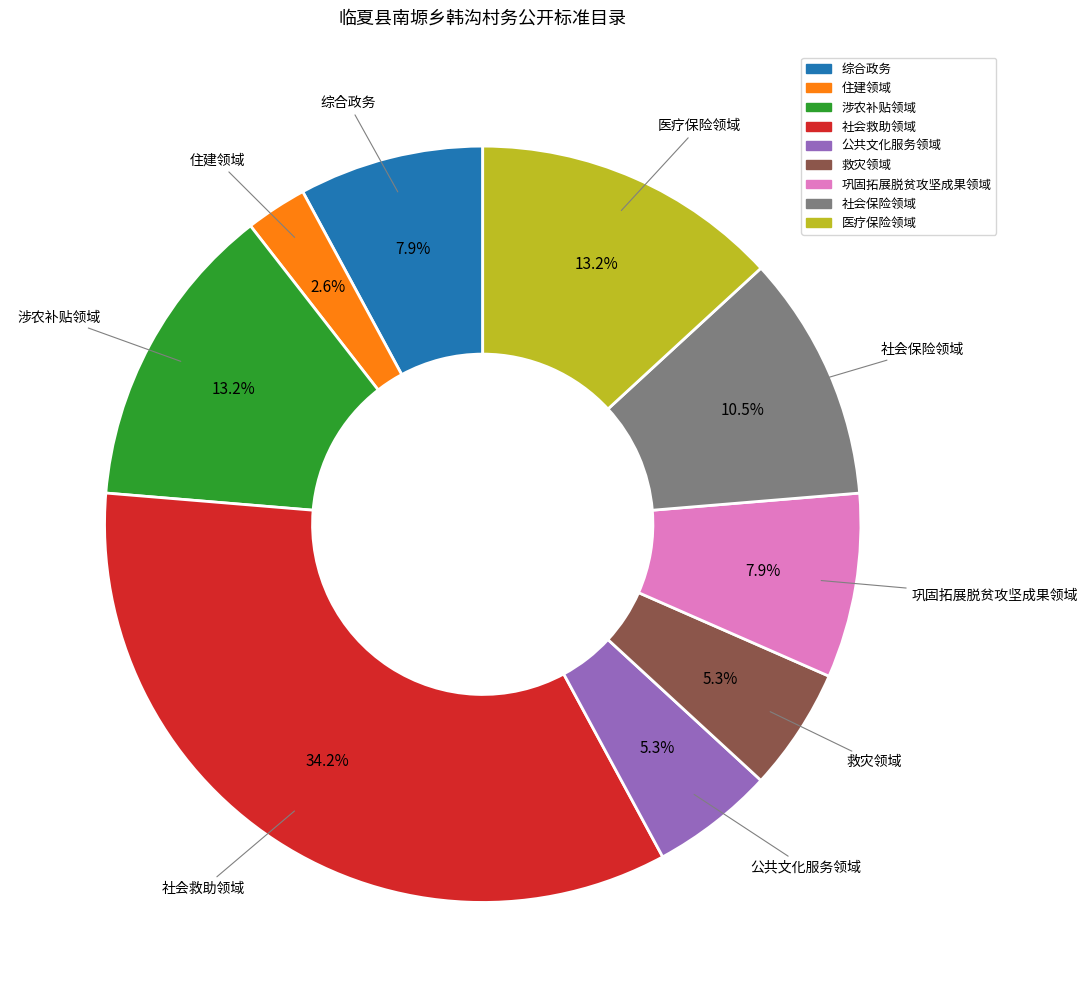

To the nearest percent, what is the combined percentage of 医疗保险领域 and 公共文化服务领域?

18%